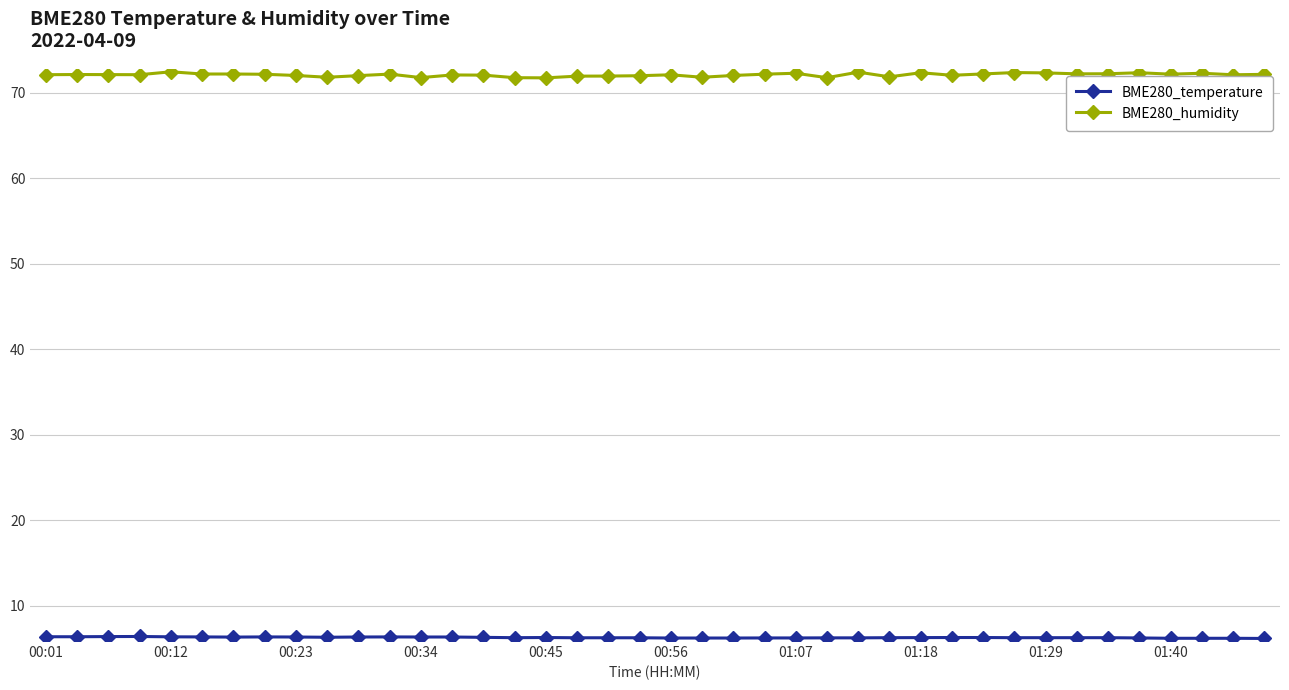

What is the average value of the BME280_humidity series?

72.1